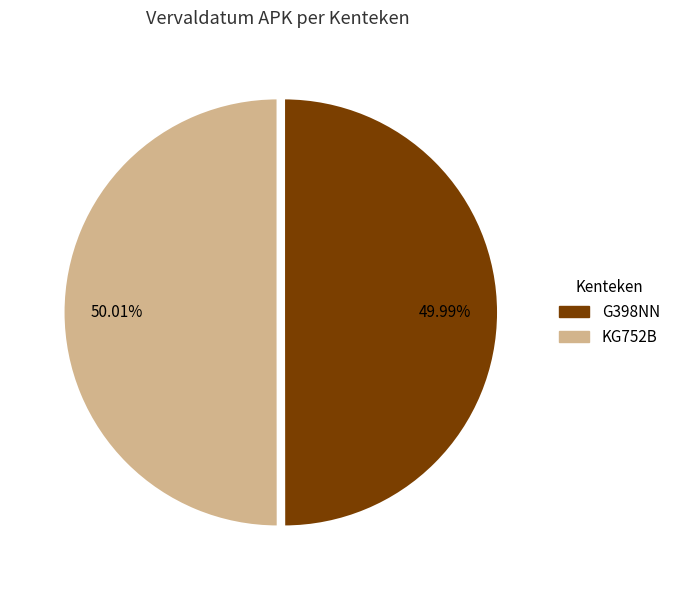

To the nearest percent, what percentage of the pie is KG752B?

50%